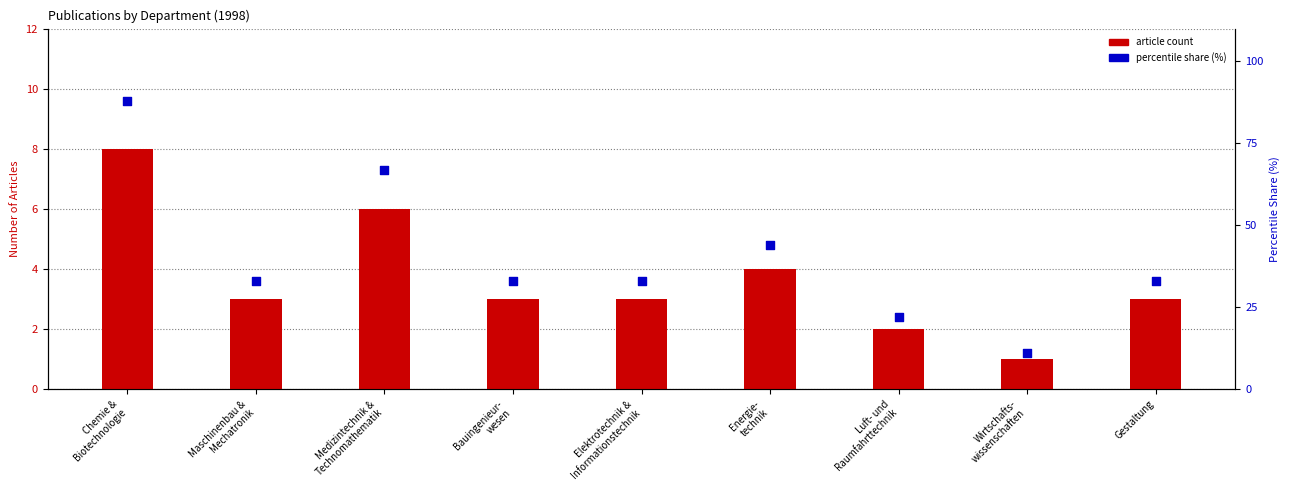

Which series has the largest total across all categories?

percentile share within department